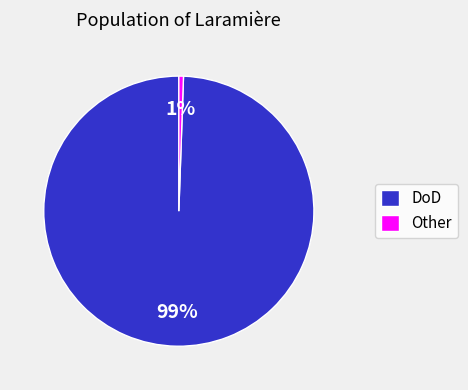

To the nearest percent, what is the combined percentage of Other and DoD?

100%